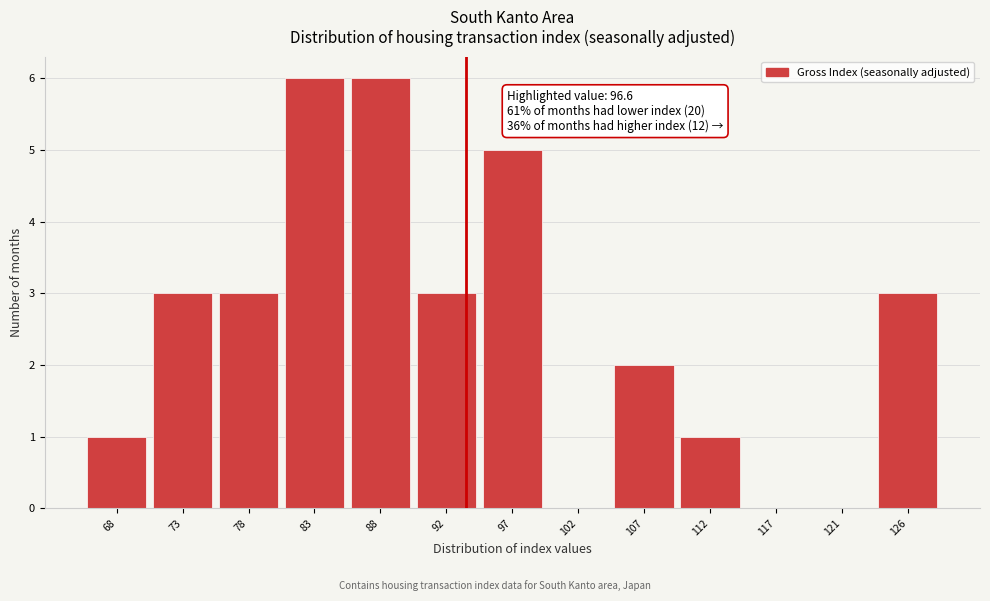

Reading left to right, transcribe all the data shown in this chart.

68=1	73=3	78=3	83=6	88=6	92=3	97=5	102=0	107=2	112=1	117=0	121=0	126=3